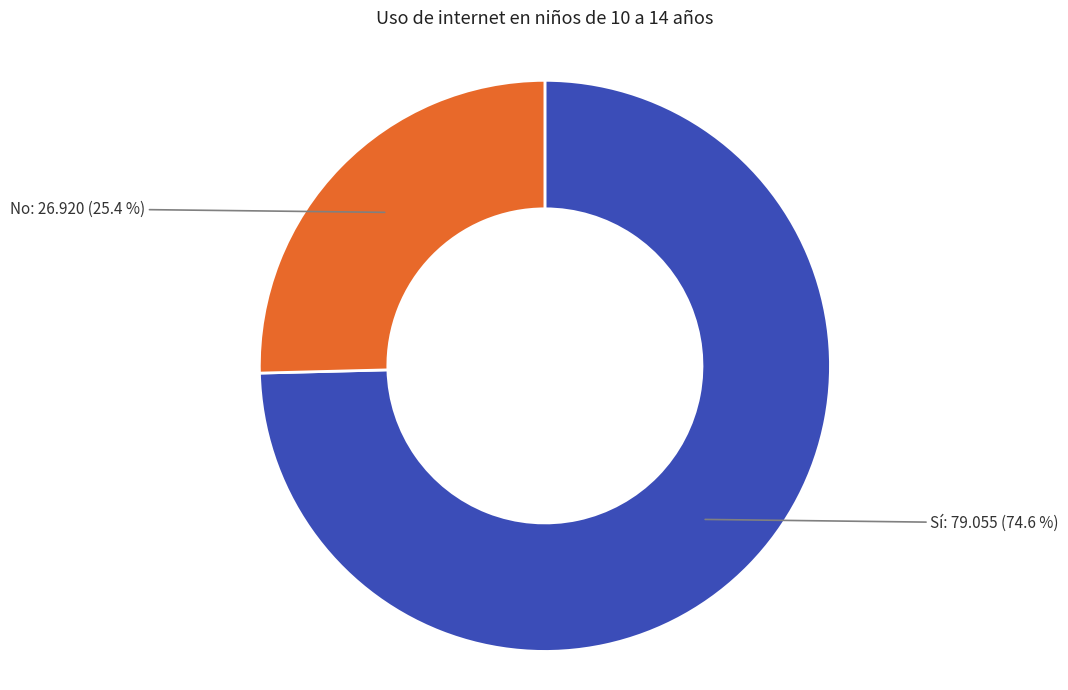

What is the largest slice in the pie chart?

Sí